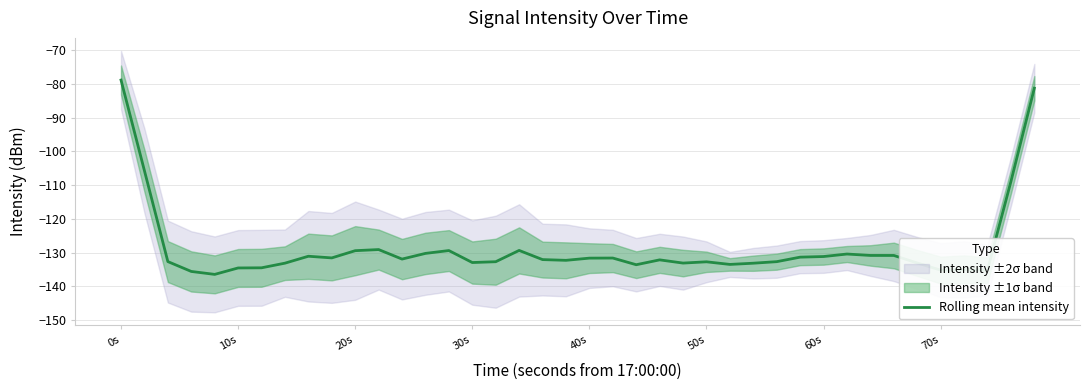

True or false: the data shows -45.6 at 0s.

False